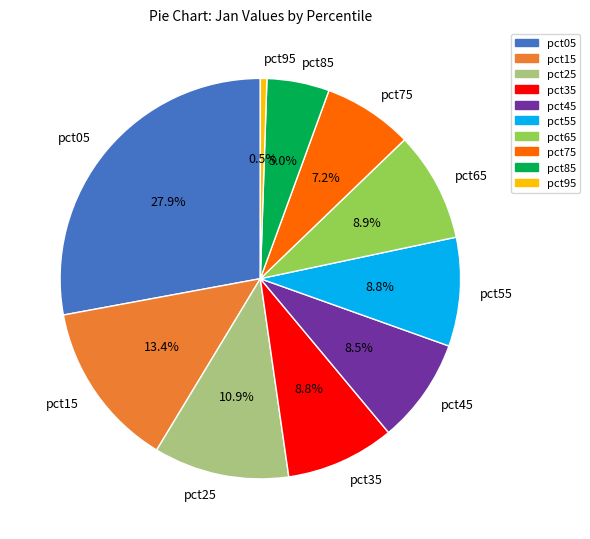

Which slice is the largest?

pct05